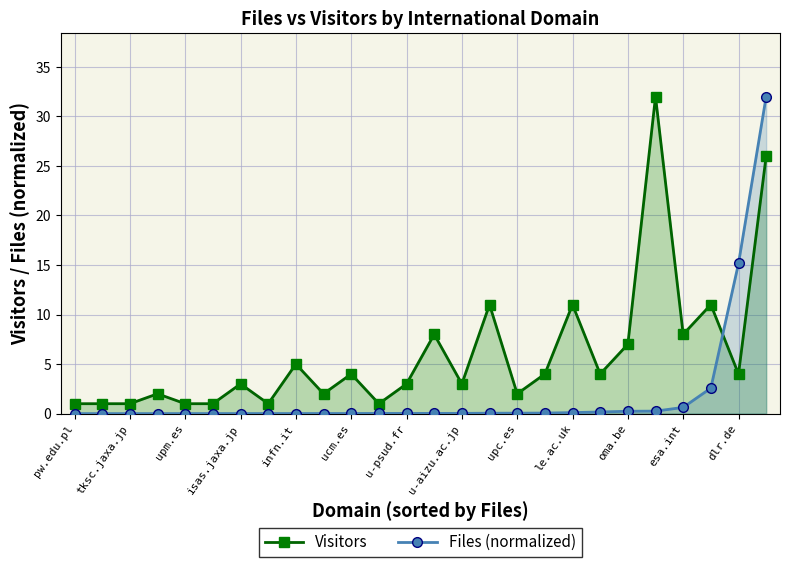

Reading left to right, what are all the values shown in this chart?

Visitors: 1.0	1.0	1.0	2.0	1.0	1.0	3.0	1.0	5.0	2.0	4.0	1.0	3.0	8.0	3.0	11.0	2.0	4.0	11.0	4.0	7.0	32.0	8.0	11.0	4.0	26.0
Files (normalized): 0.0	0.0	0.0	0.0	0.0	0.0	0.0	0.0	0.0	0.0	0.0	0.0	0.0	0.0	0.0	0.0	0.0	0.1	0.1	0.2	0.2	0.3	0.6	2.6	15.2	32.0